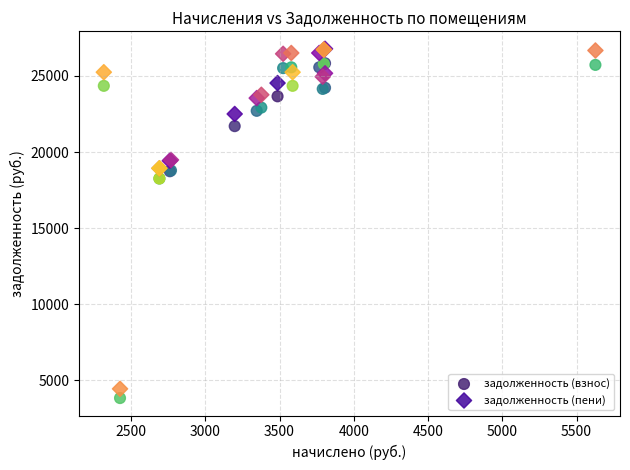

Which series has the widest spread of Y values?

задолженность (пени)